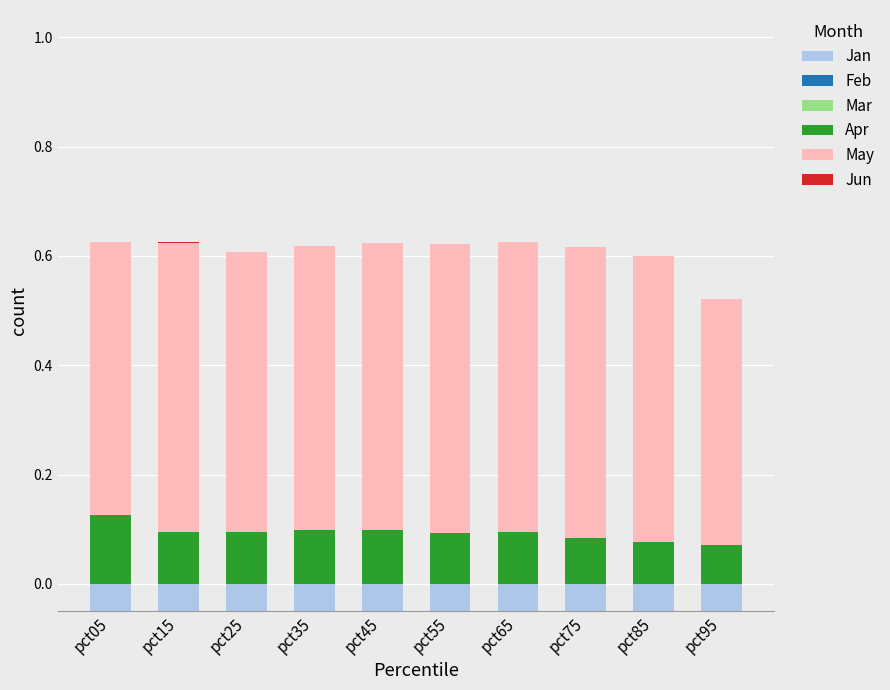

True or false: May has a value of 0.2 at pct75.

False